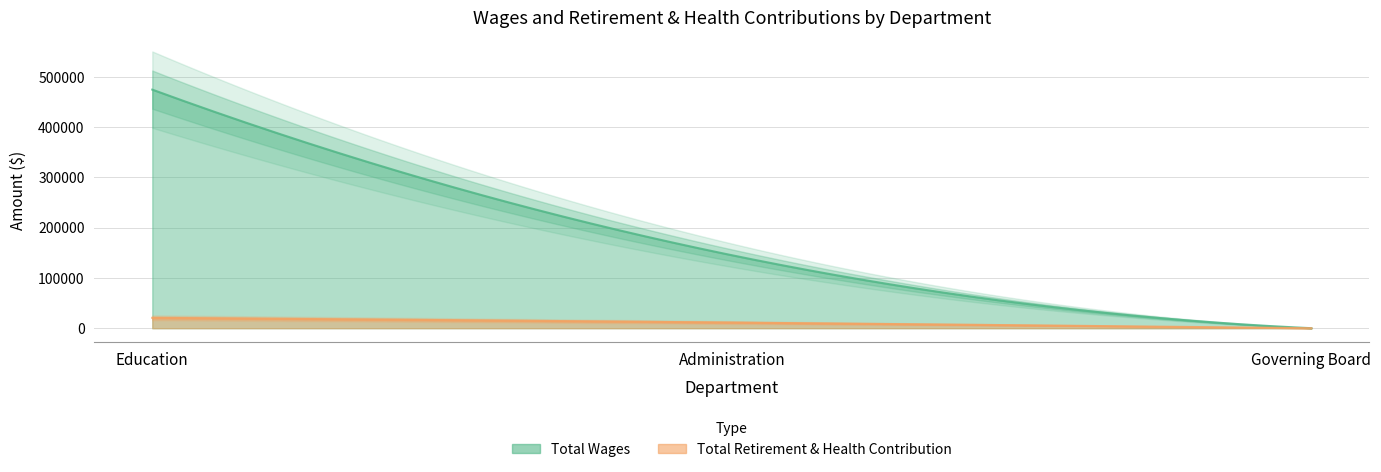

At which category does the chart reach its minimum across all series?

Governing Board